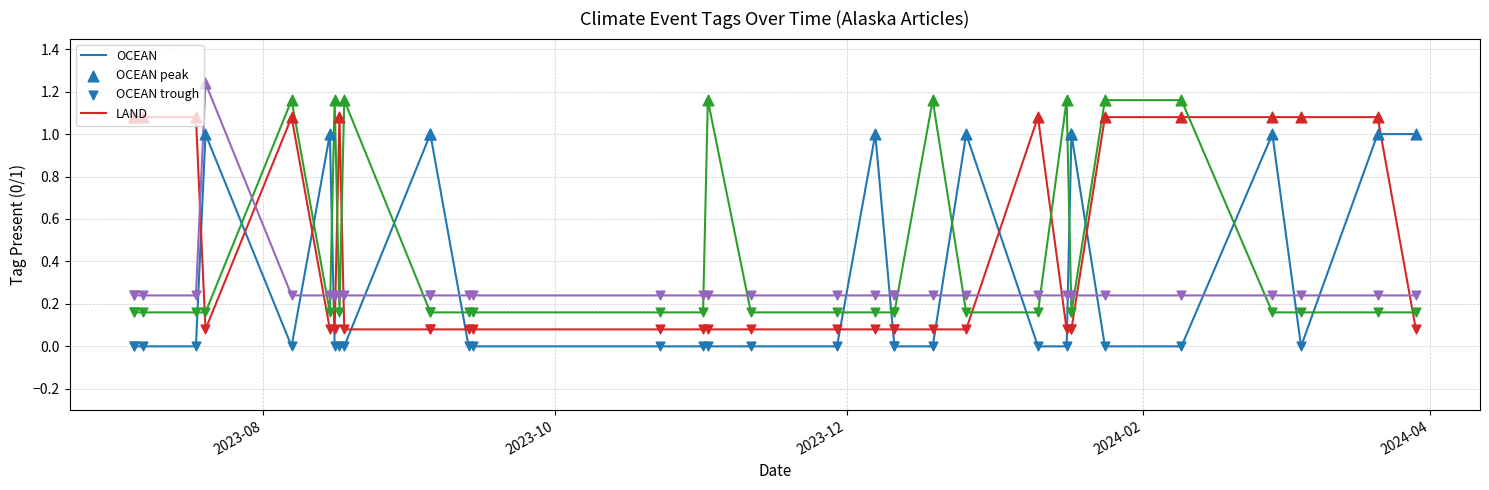

At which category is the sum across all series the highest?

2023-07-20